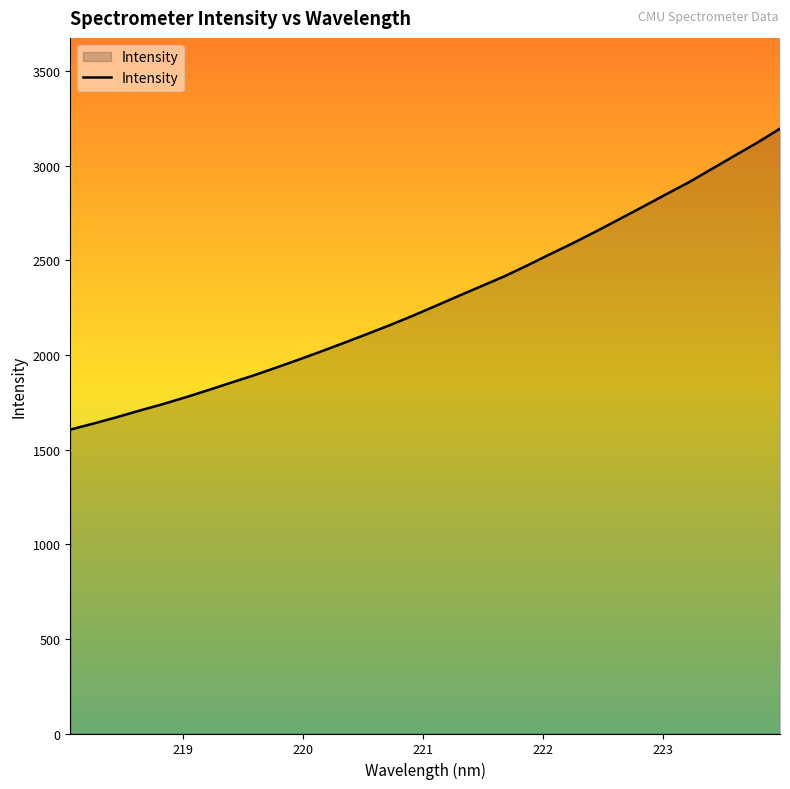

What is the difference between the maximum and minimum values?

1590.3